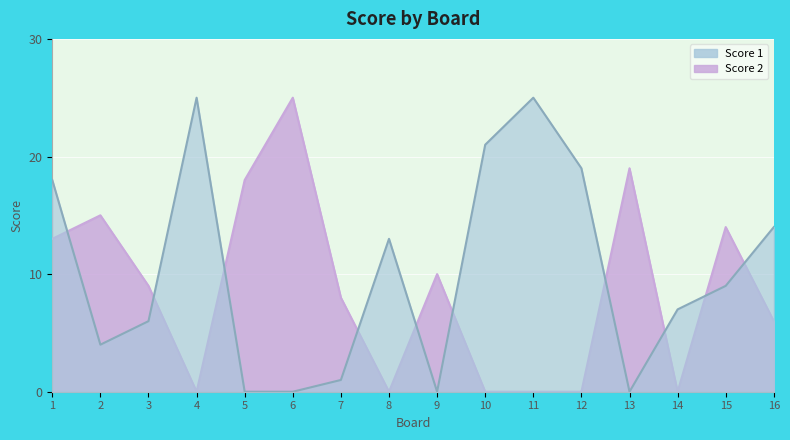

List the series in order of their peak value, lowest first.

Score 1, Score 2